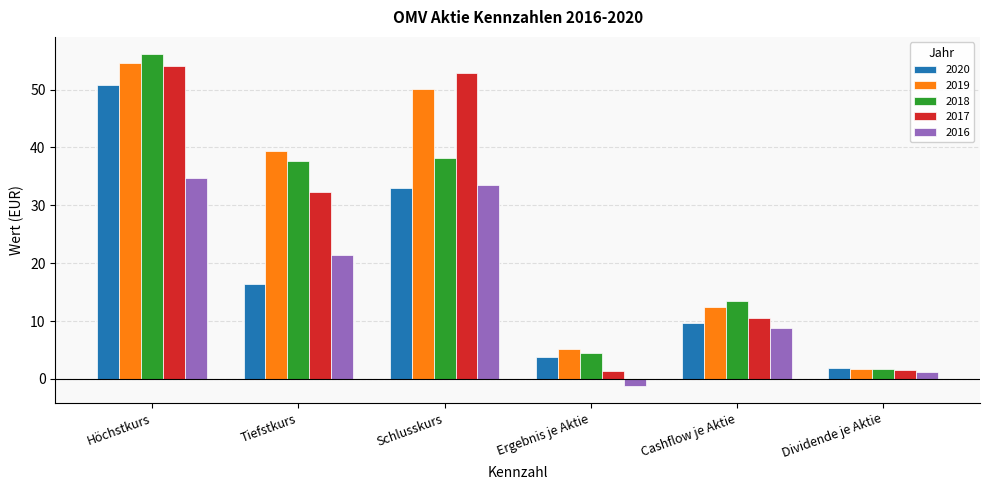

What is the value of the 2016 bar at the 5th from the left?

8.8